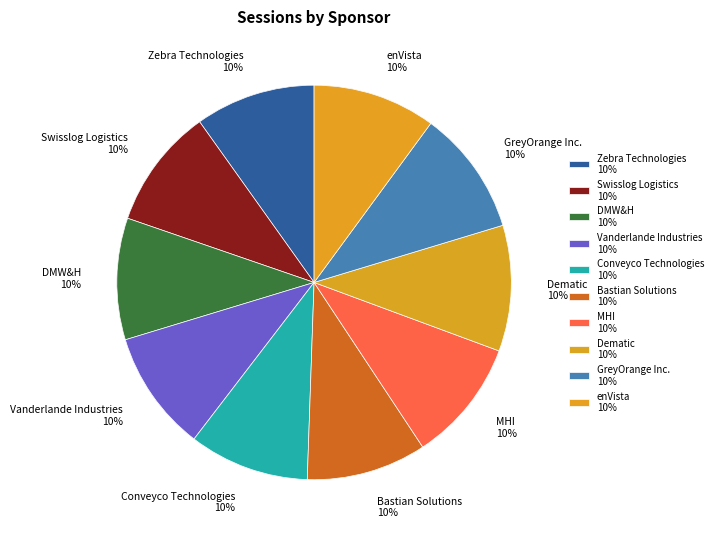

How many slices are in this pie chart?

10